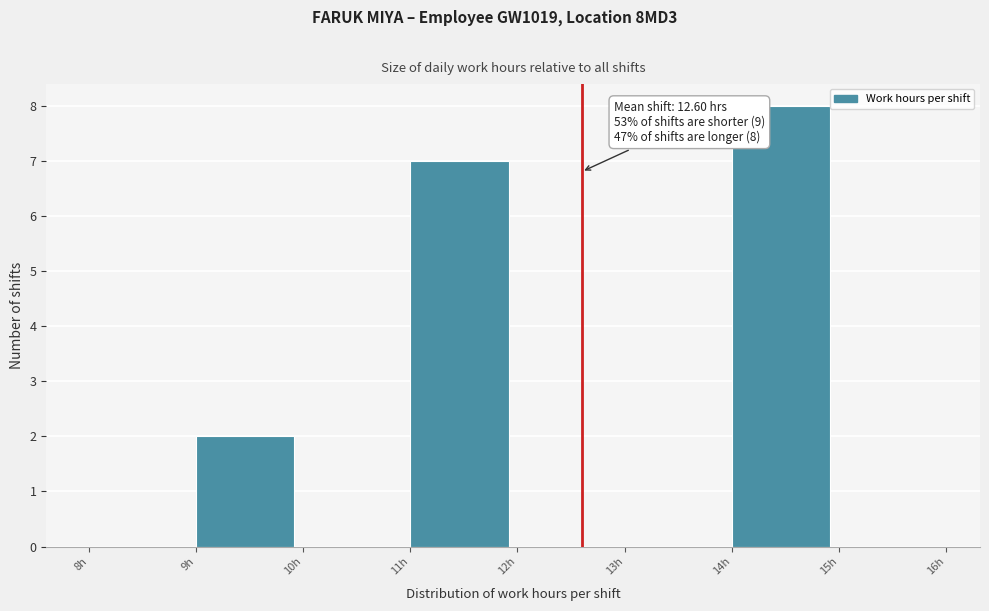

Which range on the x-axis has the tallest bar?

14 to 15